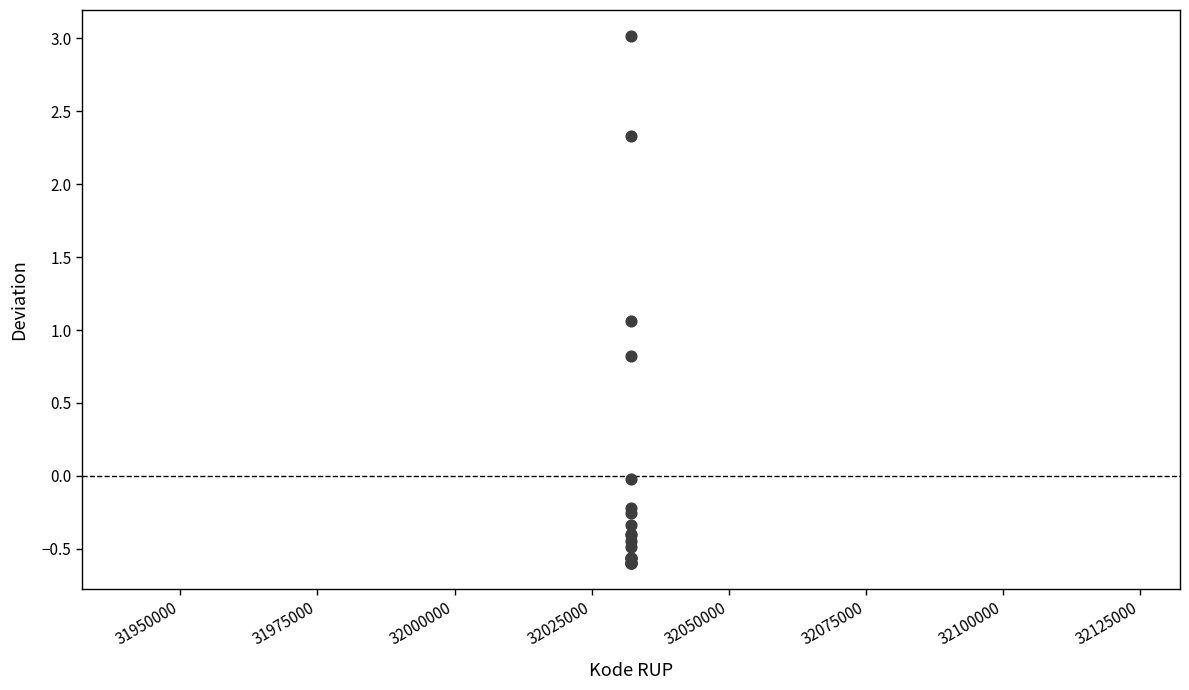

What Y value in the scatter plot is closest to 1?

1.1